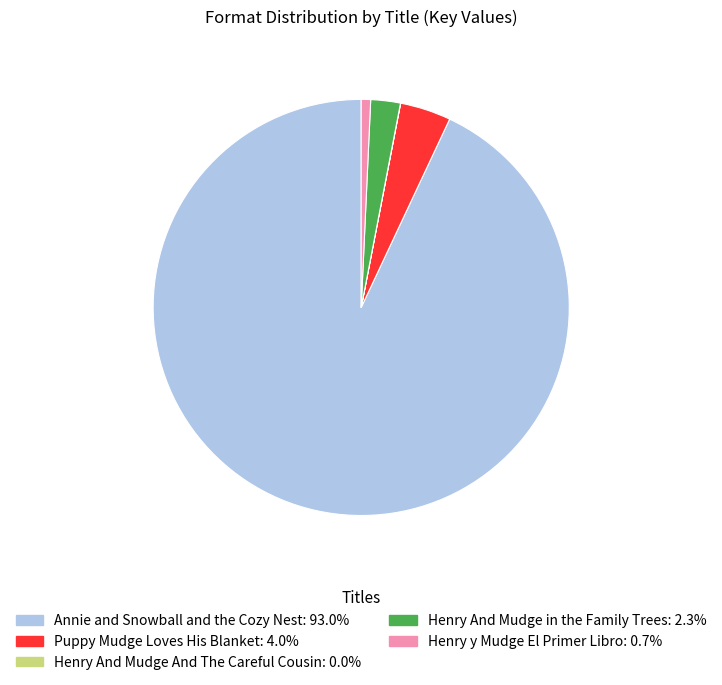

Is Annie and Snowball and the Cozy Nest: 93.0% the majority of the pie?

Yes